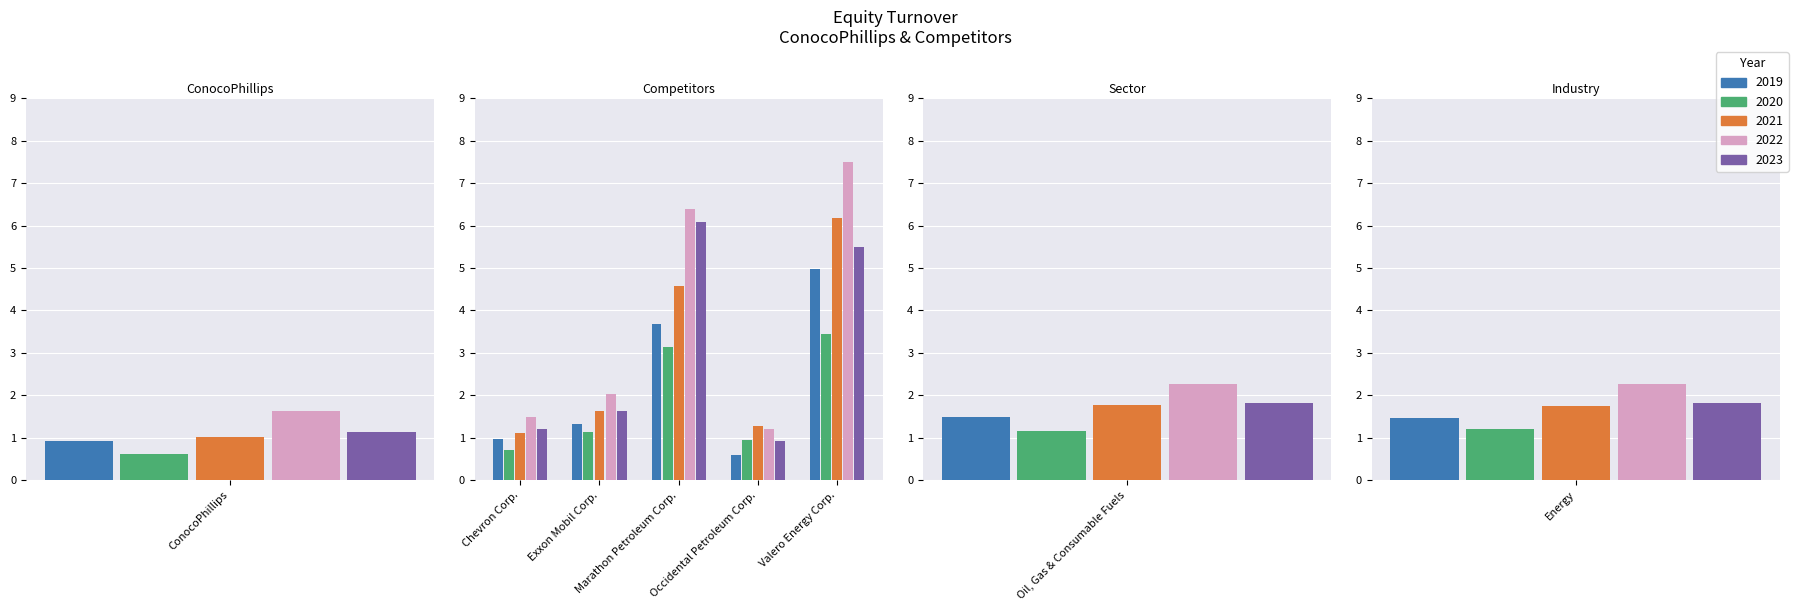

List the labels in order of 2019 value, largest first.

Valero Energy Corp., Marathon Petroleum Corp., Oil, Gas & Consumable Fuels, Energy, Exxon Mobil Corp., Chevron Corp., ConocoPhillips, Occidental Petroleum Corp.